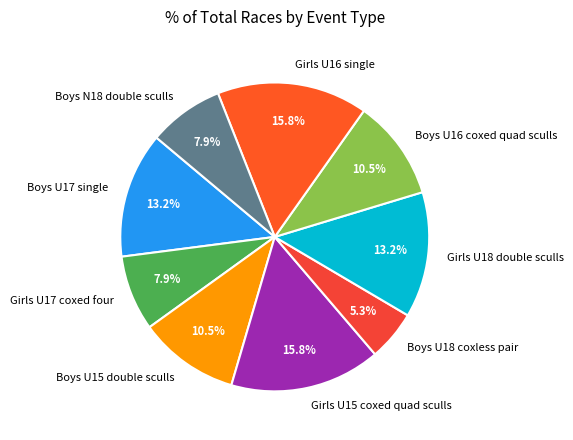

What portion of the pie excludes Boys U15 double sculls?

89.5%